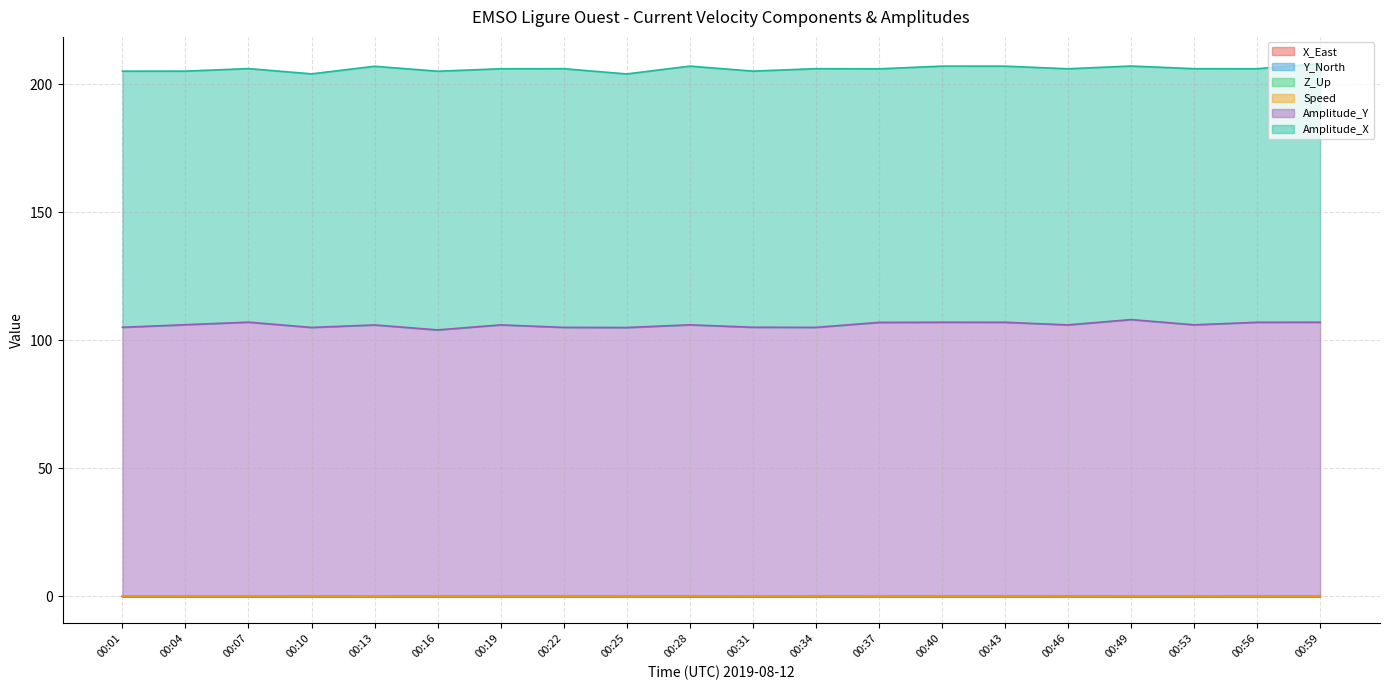

Where does the Amplitude_X series first go above 100?

00:13